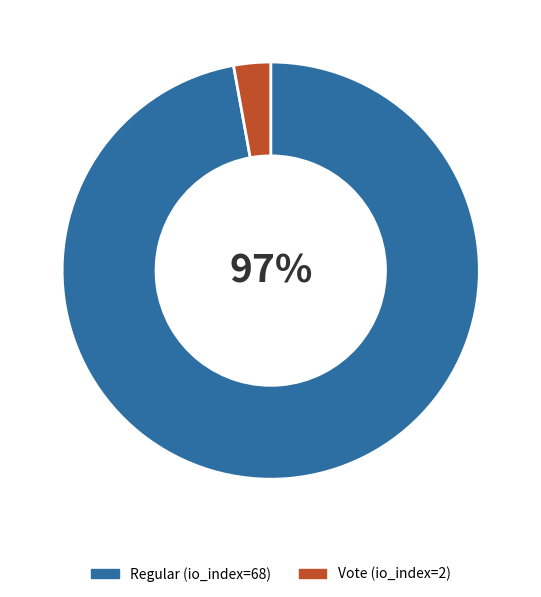

What is the smallest slice in the pie chart?

Vote (io_index=2)